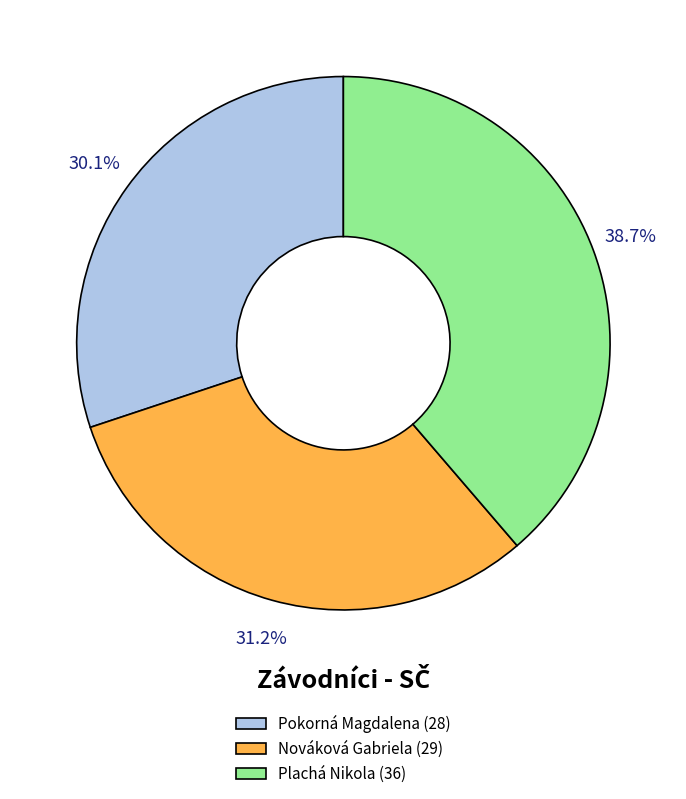

How many segments does this pie chart have?

3